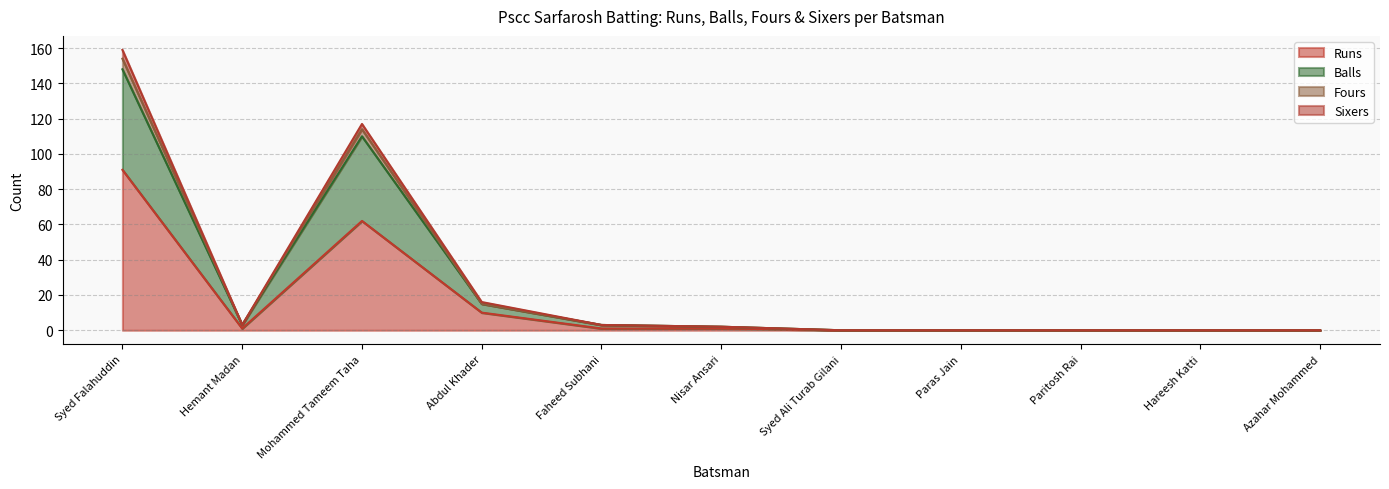

True or false: Sixers and Balls intersect in this chart.

False